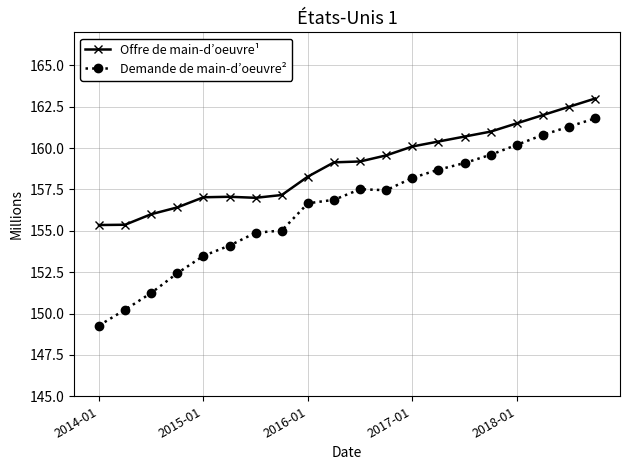

What is the value of the Demande de main-d’oeuvre² point at the 9th from the left?

156.7